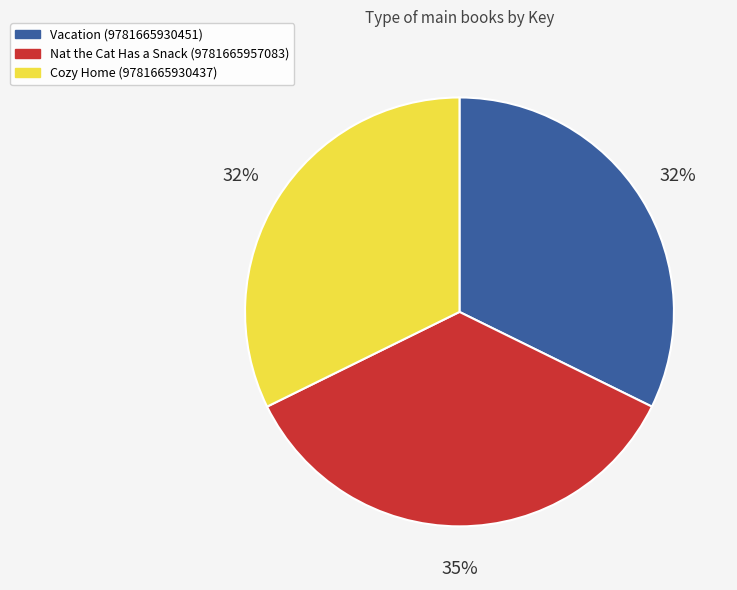

Which slice is the largest?

Nat the Cat Has a Snack (9781665957083)